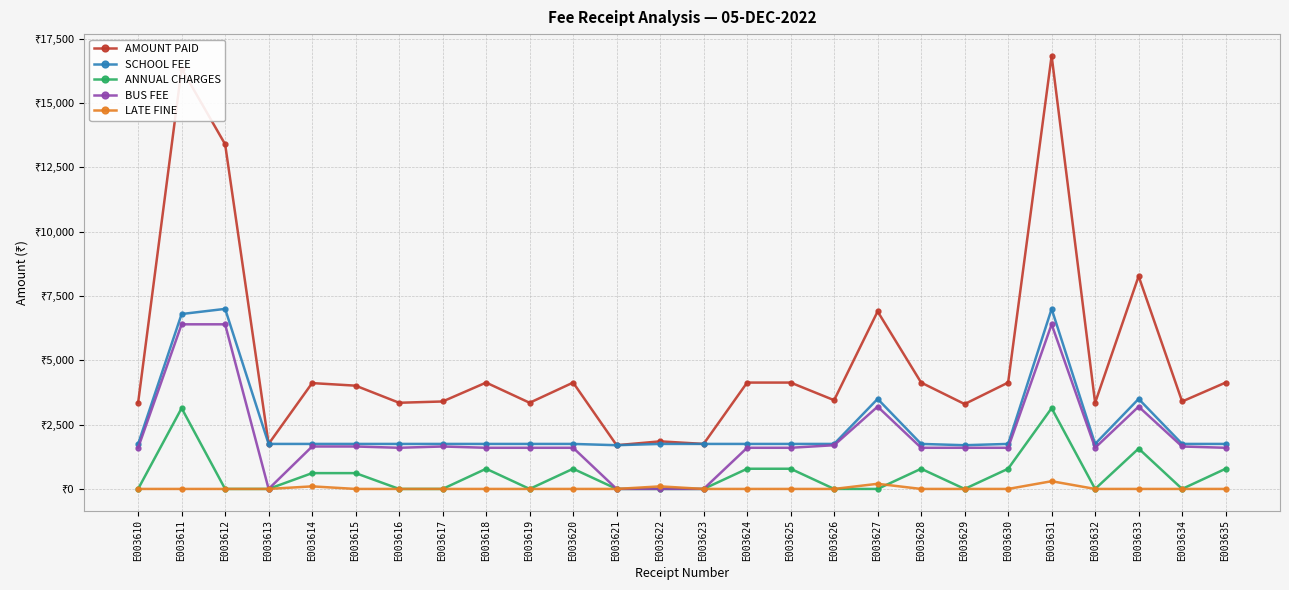

What are all the series names shown in the legend?

AMOUNT PAID, SCHOOL FEE, ANNUAL CHARGES, BUS FEE, LATE FINE